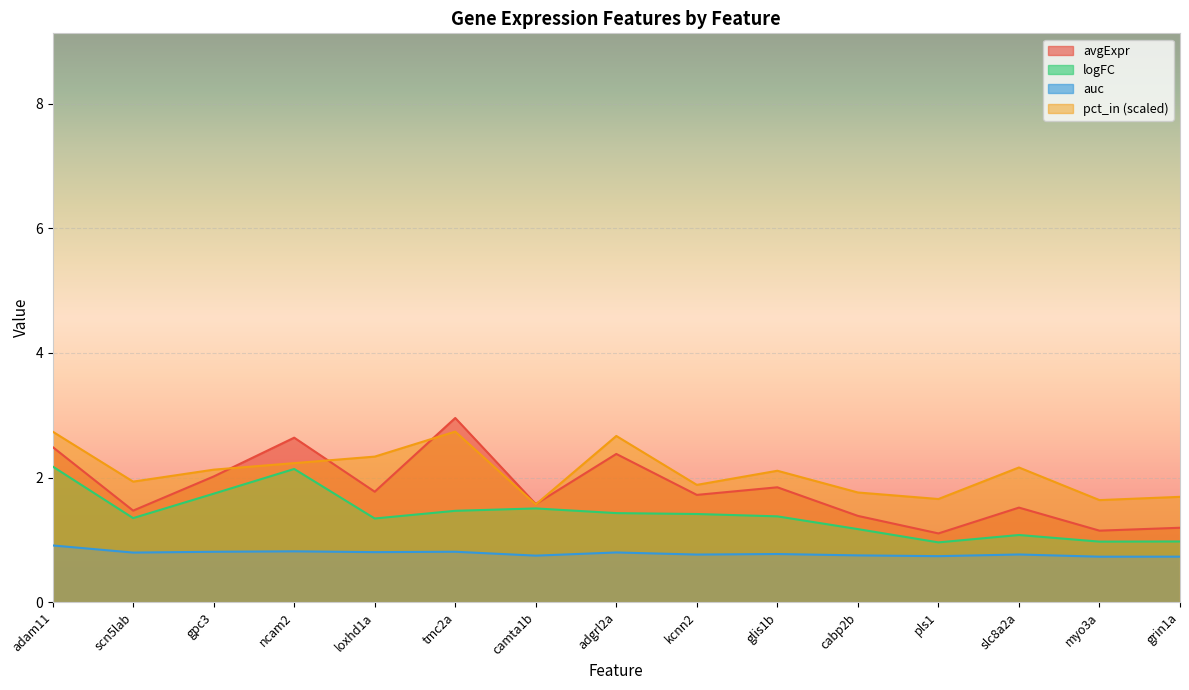

Rank the series at ncam2 from highest to lowest value.

avgExpr, pct_in (scaled), logFC, auc